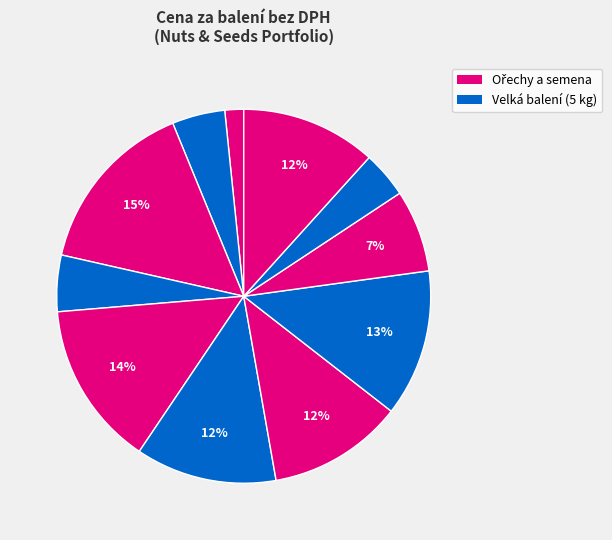

To the nearest percent, what is the average slice percentage?

9%